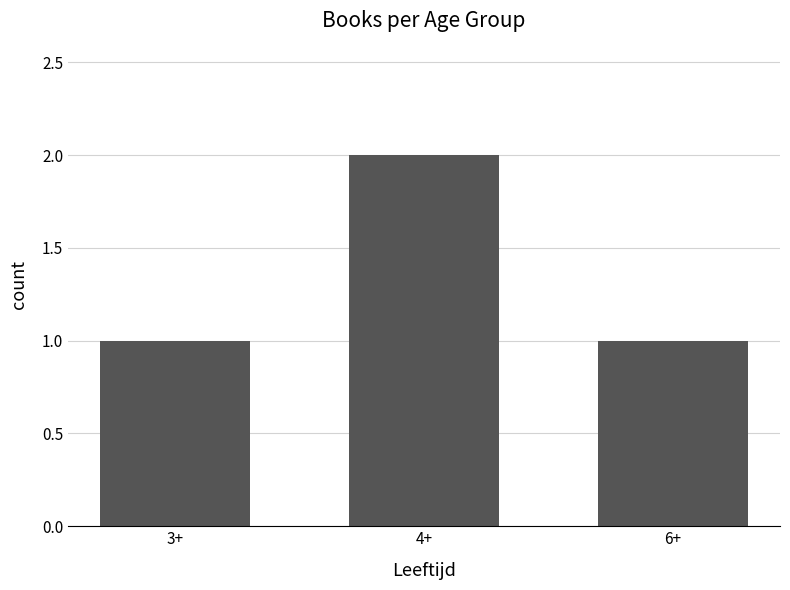

Between 4+ and 6+, which is larger?

4+